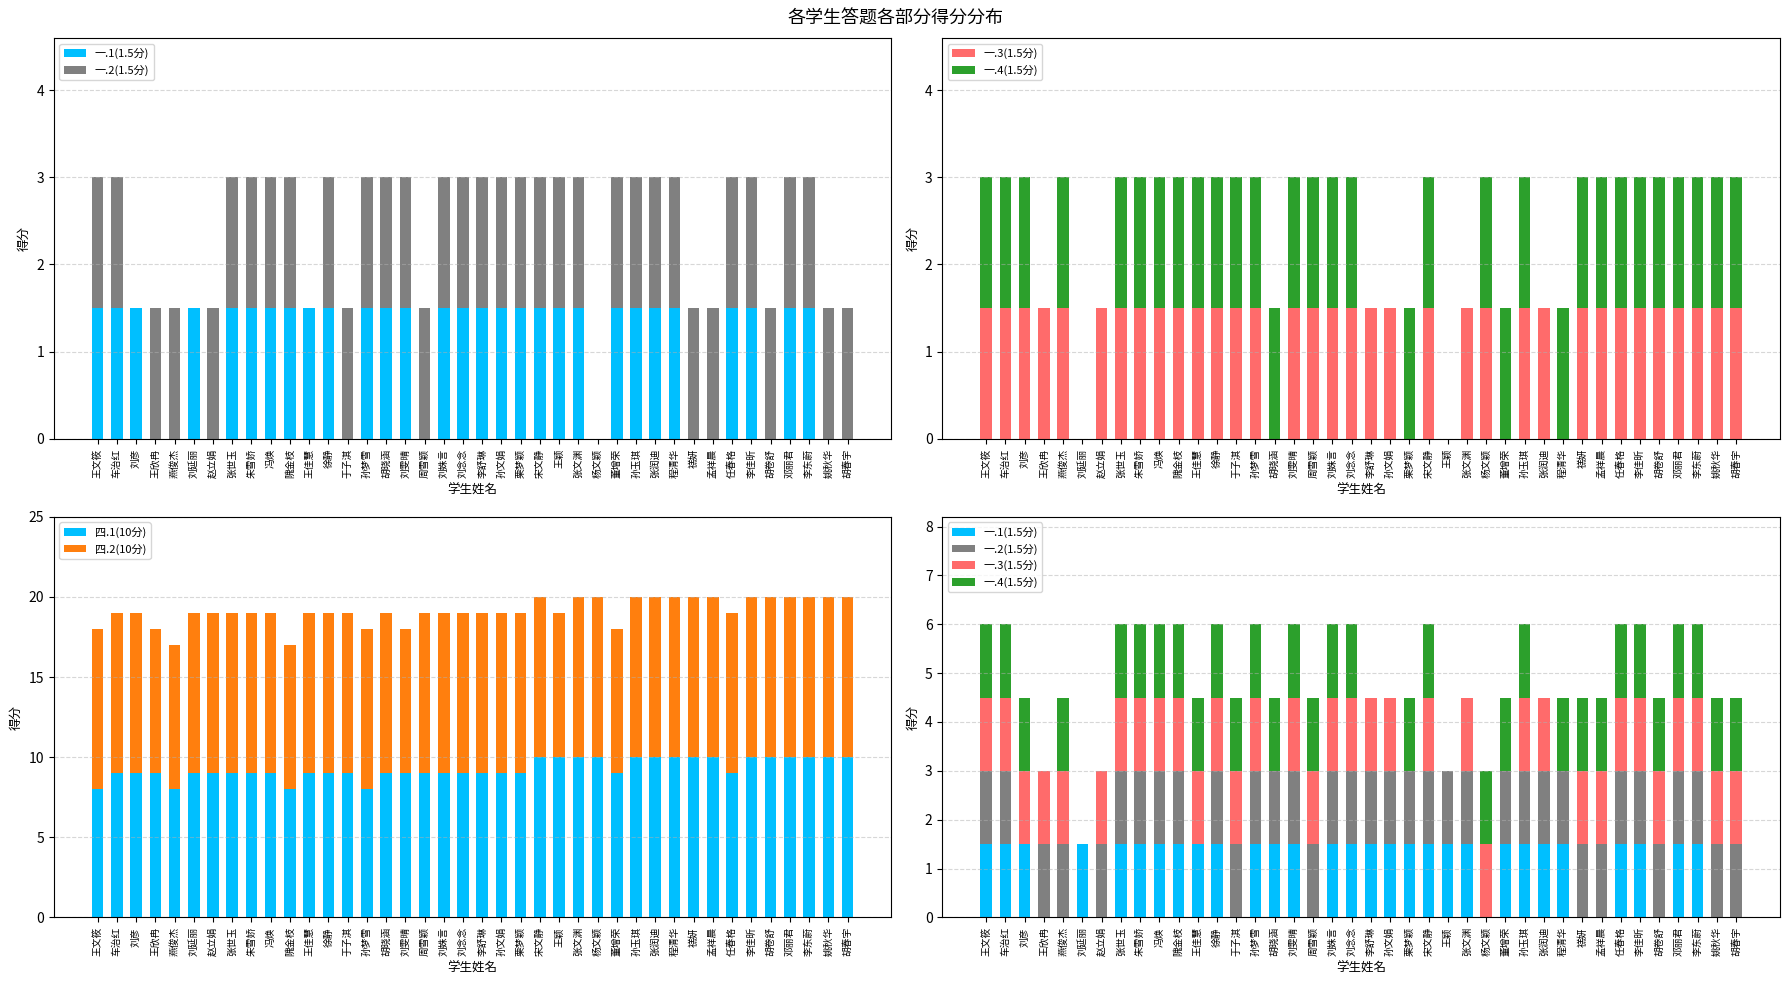

Does the chart contain stacked bars?

No